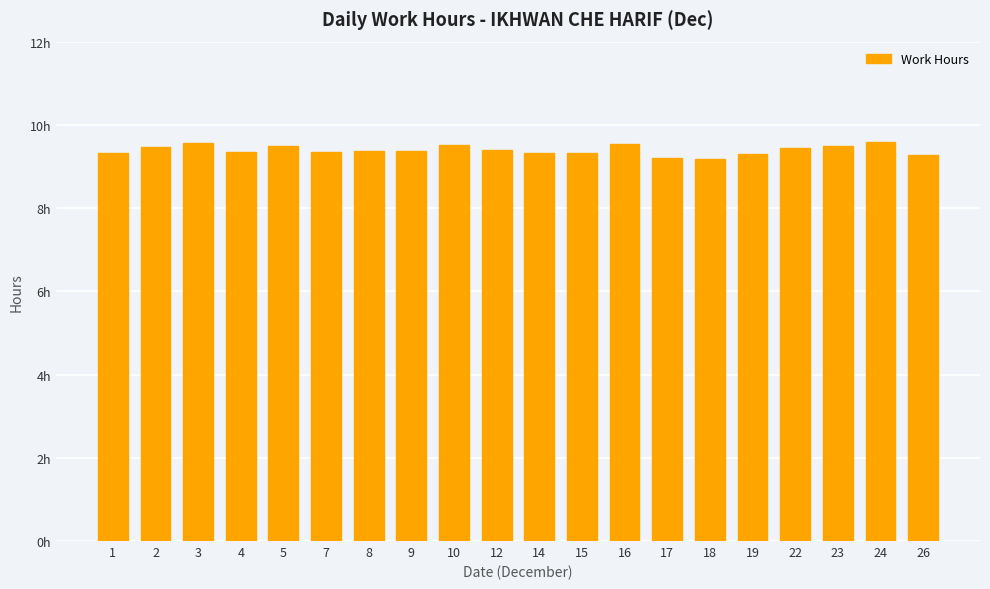

Reading left to right, list all the values displayed in this chart.

9.3	9.5	9.6	9.3	9.5	9.3	9.4	9.4	9.5	9.4	9.3	9.3	9.6	9.2	9.2	9.3	9.4	9.5	9.6	9.3